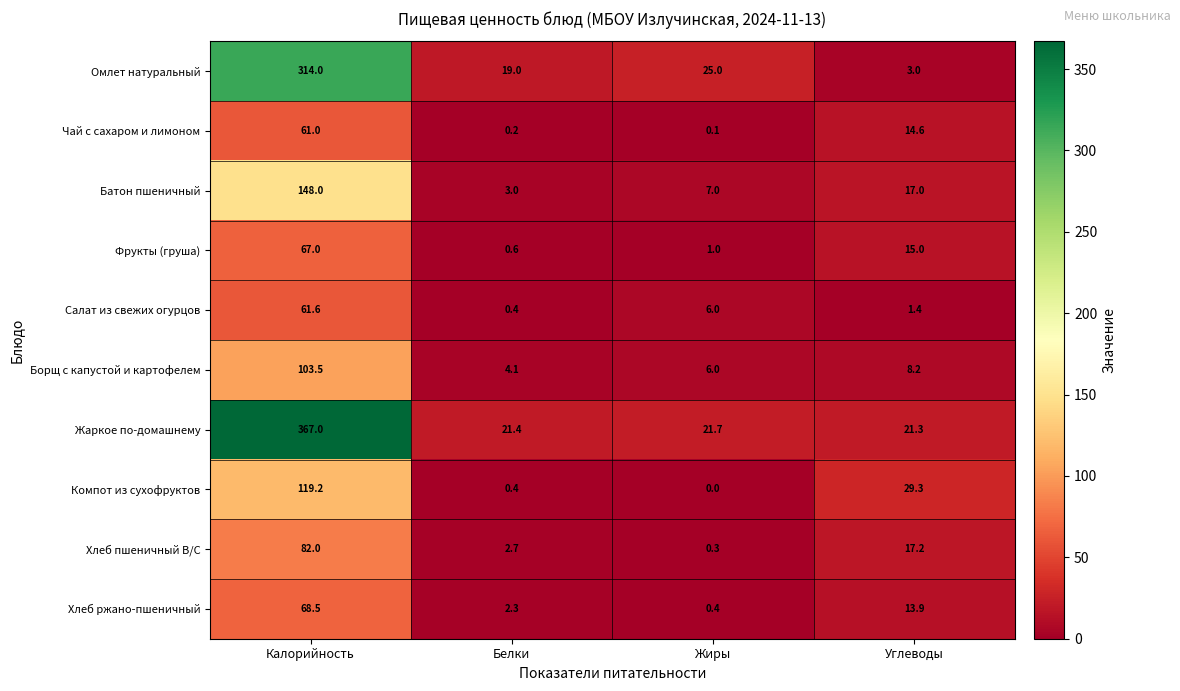

True or false: Салат из свежих огурцов has a value of 1.4 at Углеводы.

True